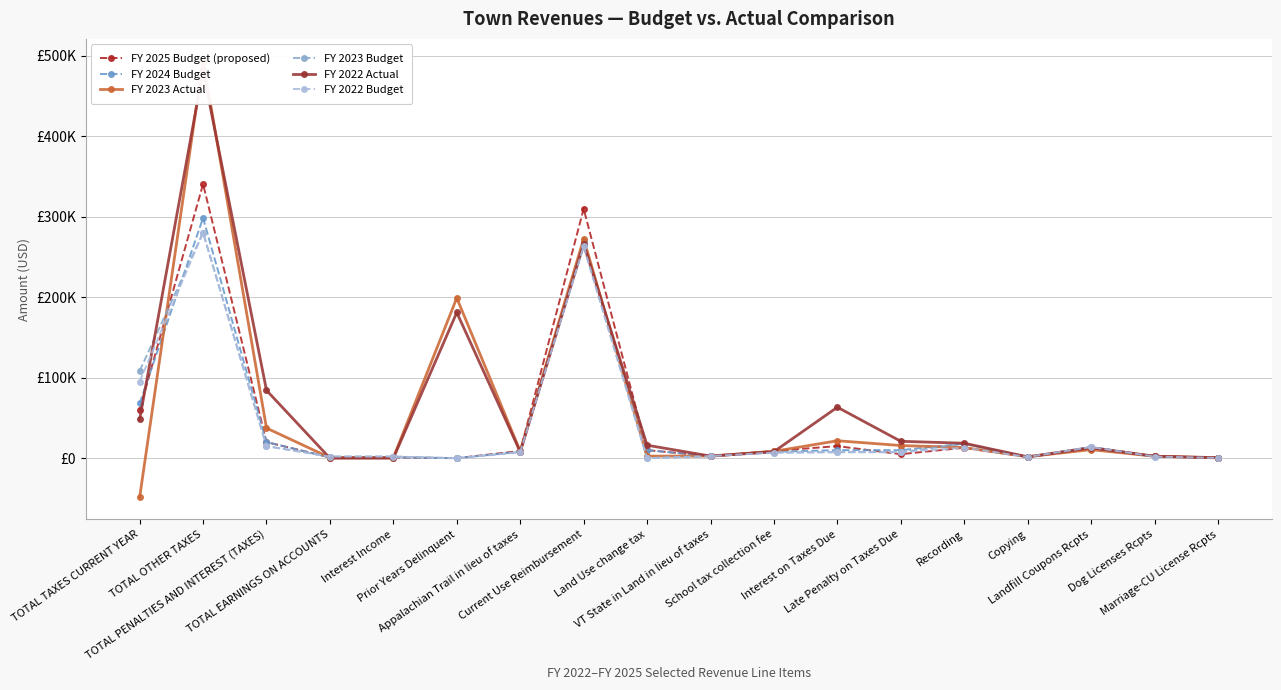

Where do FY 2023 Actual and FY 2022 Actual first cross each other?

TOTAL TAXES CURRENT YEAR and TOTAL OTHER TAXES